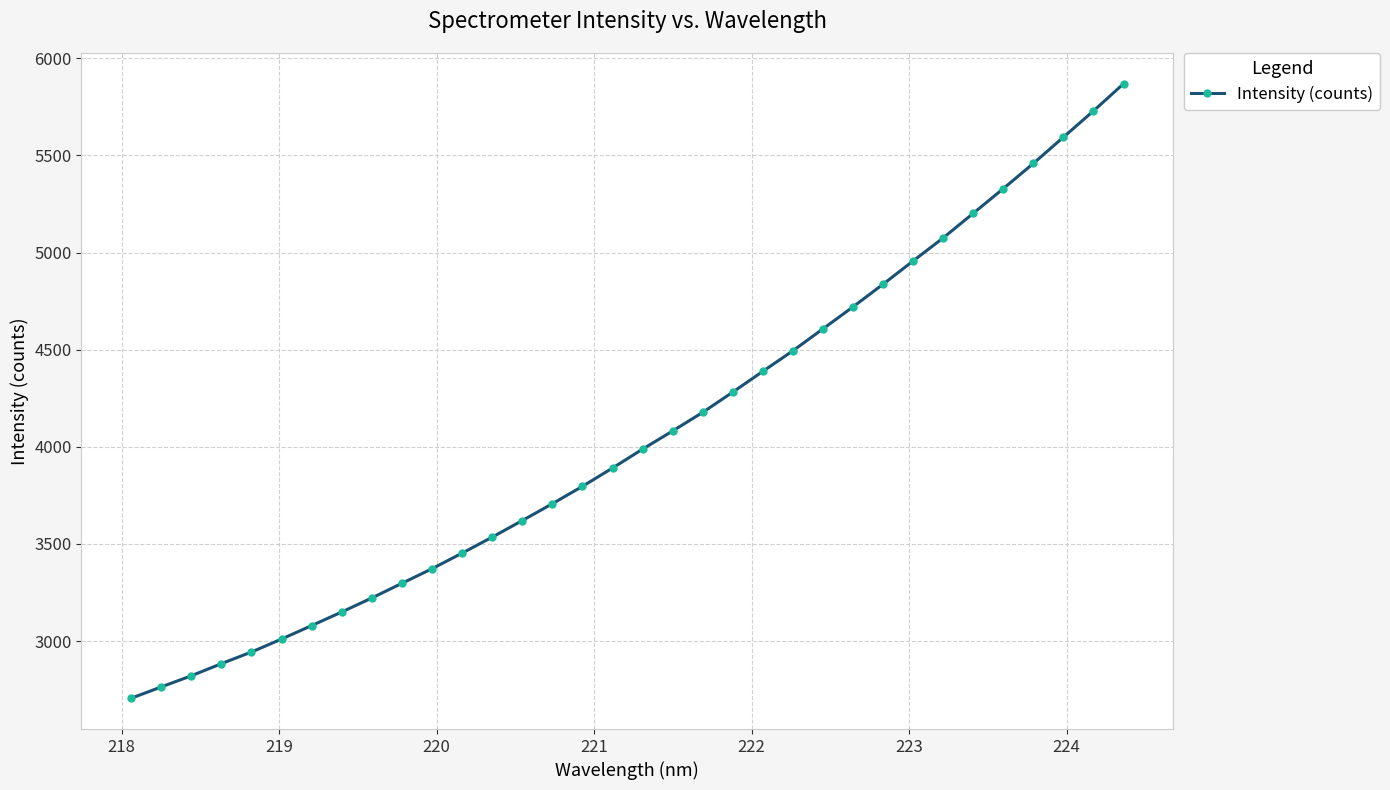

What is the sum of all values?

138049.1